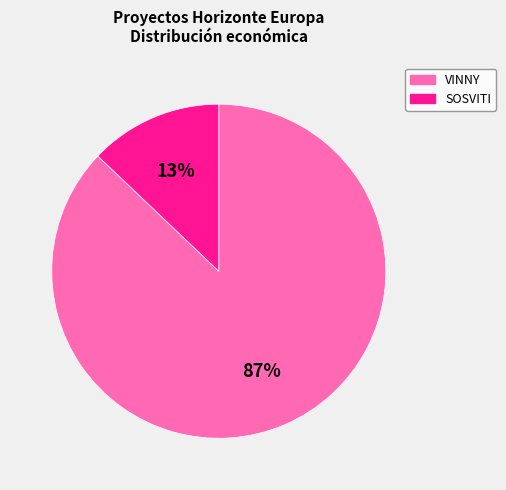

Which slice is the largest?

VINNY